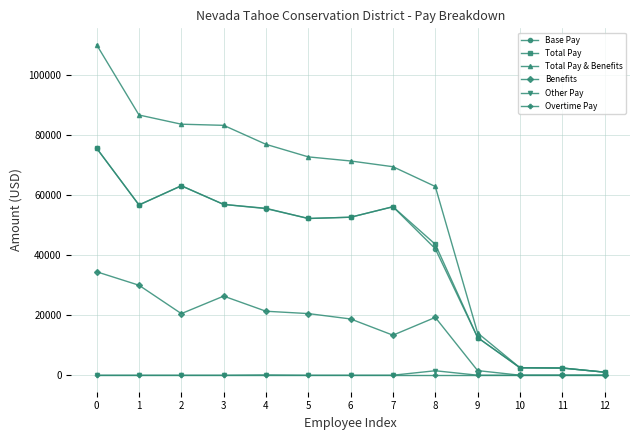

Where is the first local maximum for Benefits?

3